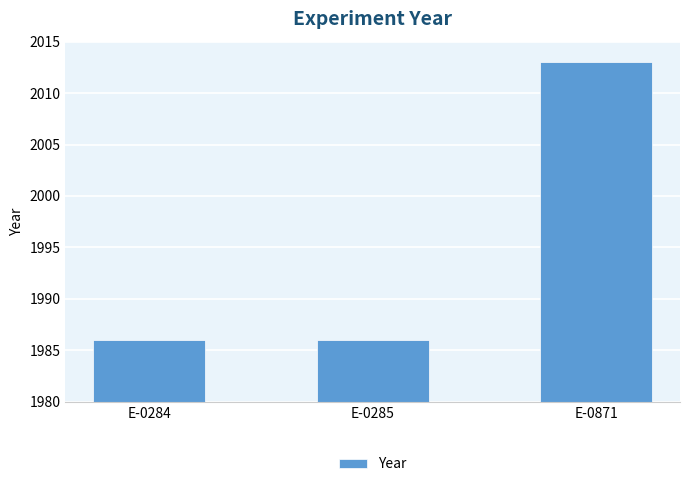

What is the change in value from E-0284 to E-0871?

+27